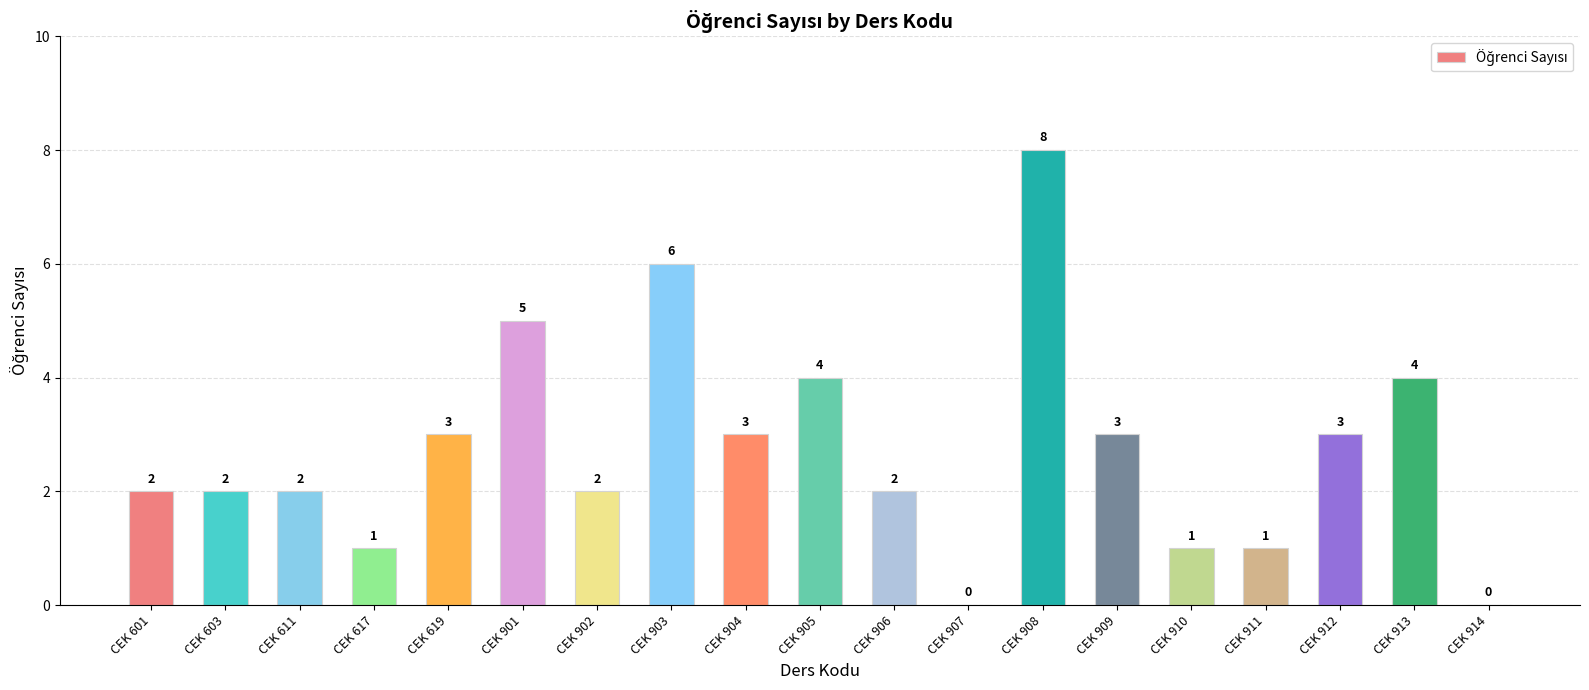

What is the difference between the values at CEK 913 and CEK 601?

2